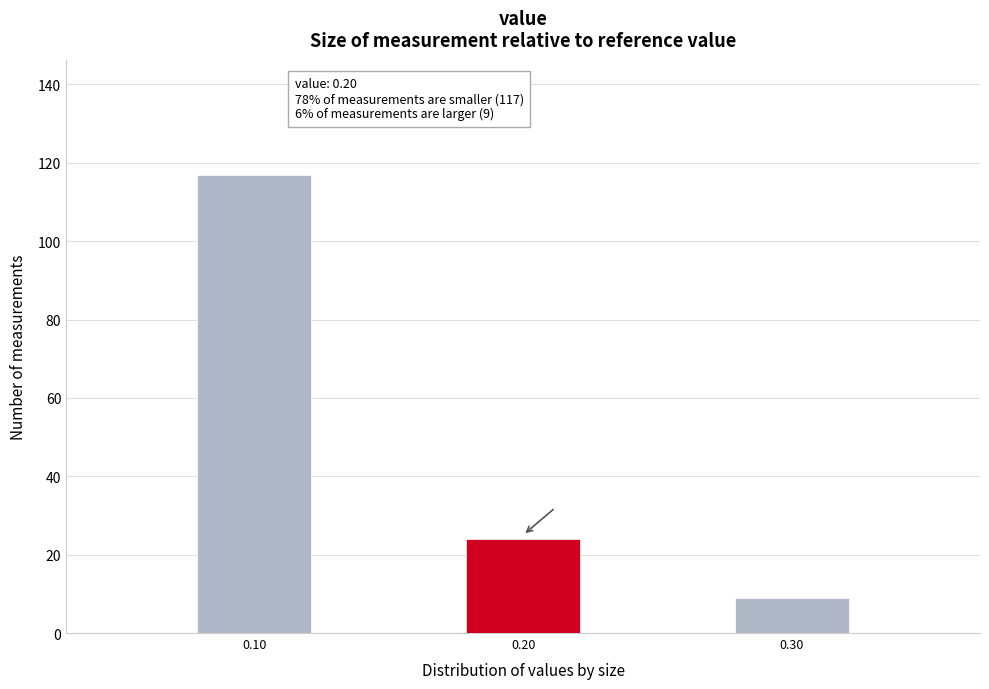

Reading left to right, transcribe all the data shown in this chart.

0.10=117	0.20=24	0.30=9